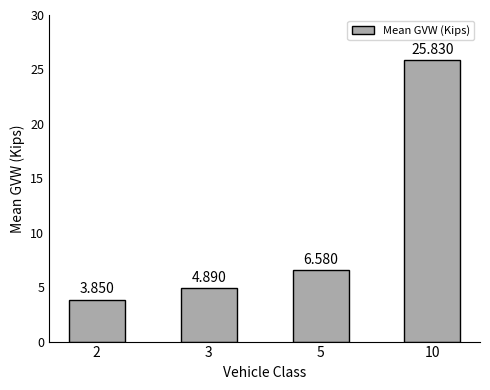

How many bars are there in total?

4